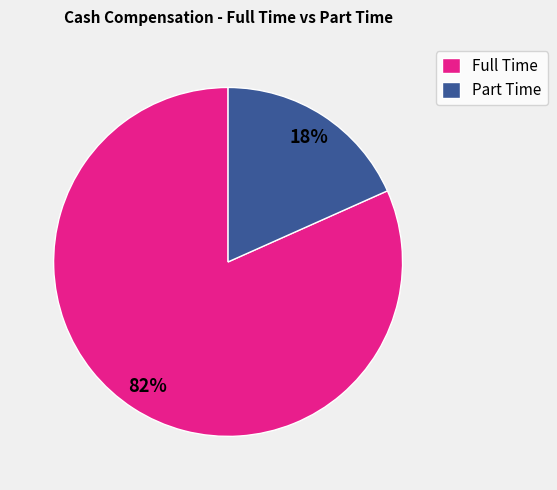

Which has a higher value, Full Time or Part Time?

Full Time